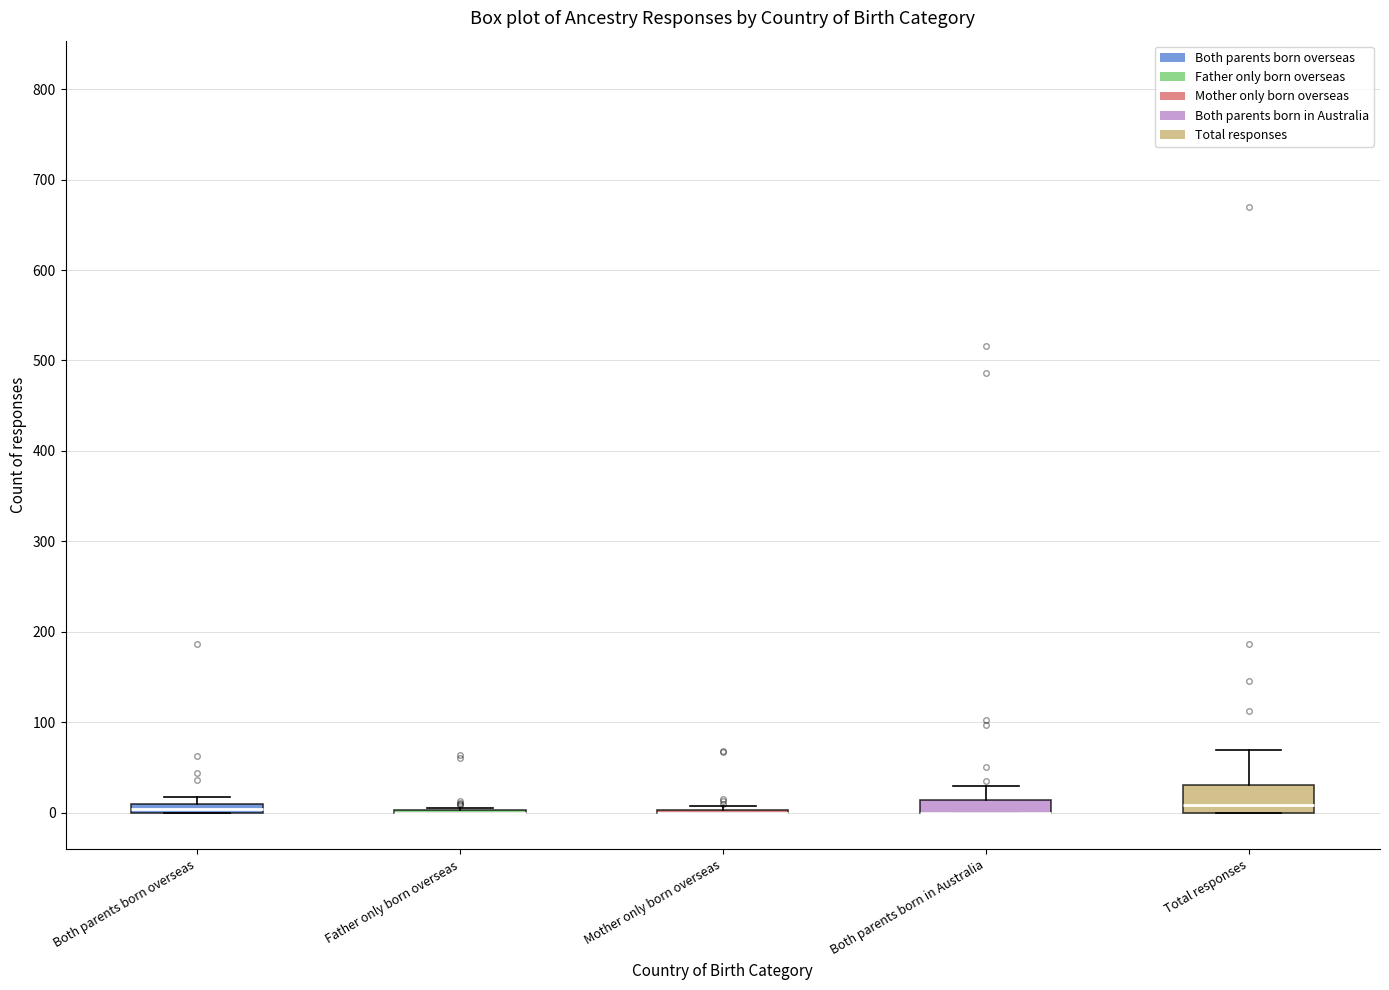

Which box is the tallest, from its lower edge to its upper edge?

Total responses